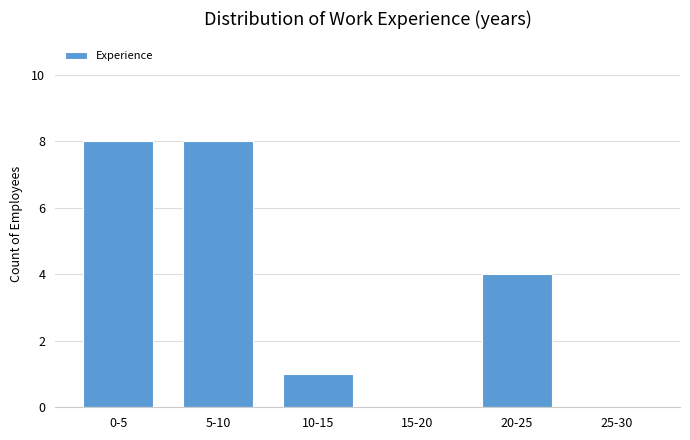

Reading right to left, extract all data points from this chart.

25-30=0	20-25=4	15-20=0	10-15=1	5-10=8	0-5=8